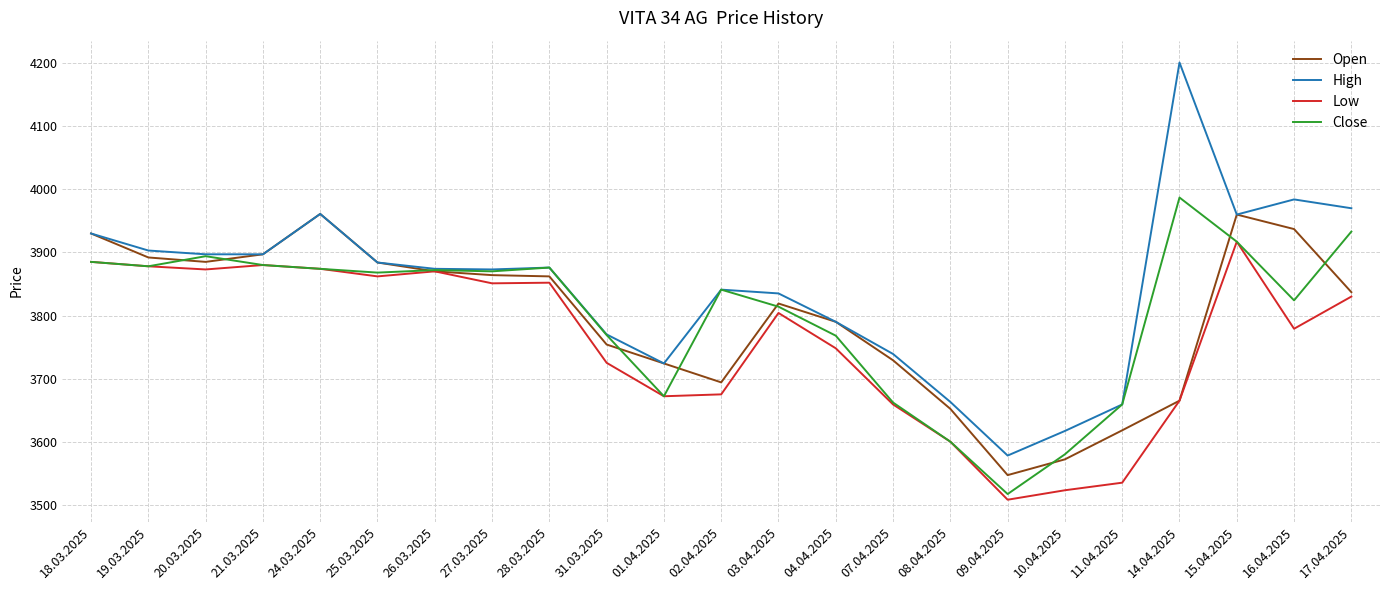

Where is the first local minimum for Open?

20.03.2025